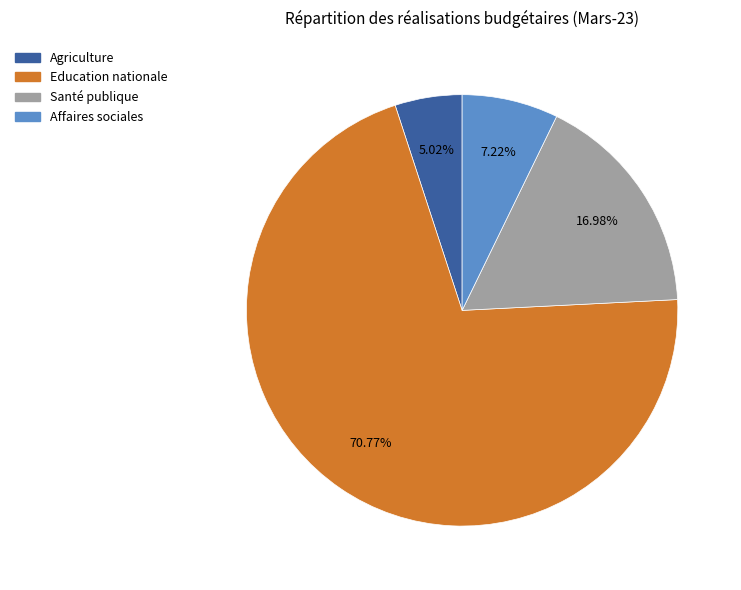

Is there a majority slice in this chart?

Yes